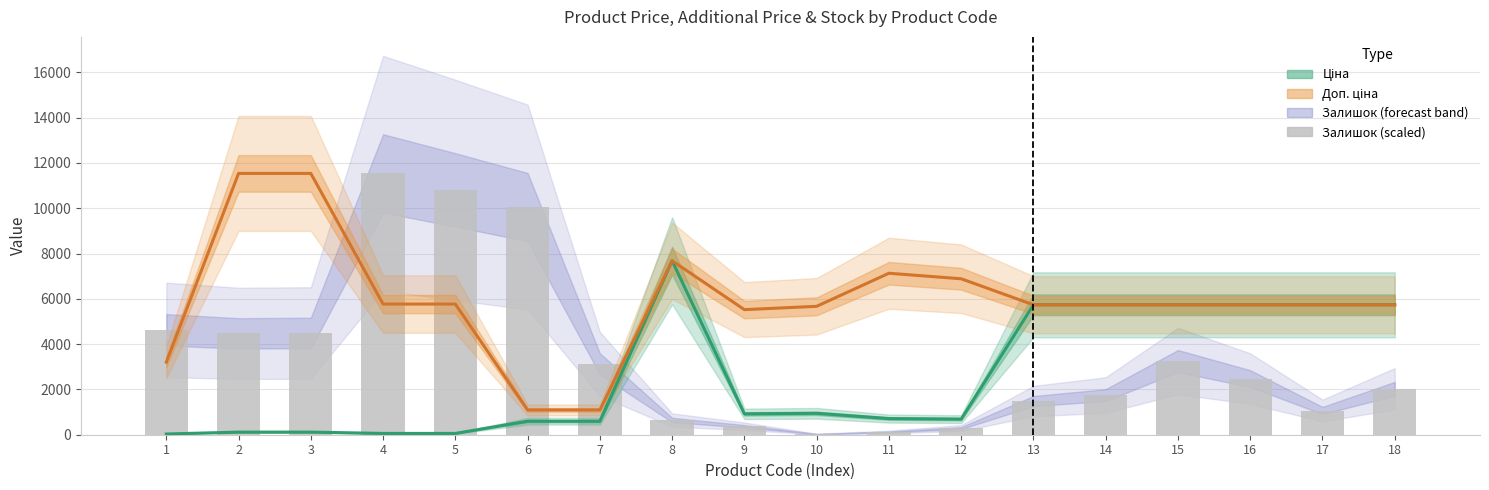

Rank the categories by Доп. ціна value from lowest to highest.

6, 7, 1, 9, 10, 13, 14, 15, 16, 17, 18, 4, 5, 12, 11, 8, 2, 3